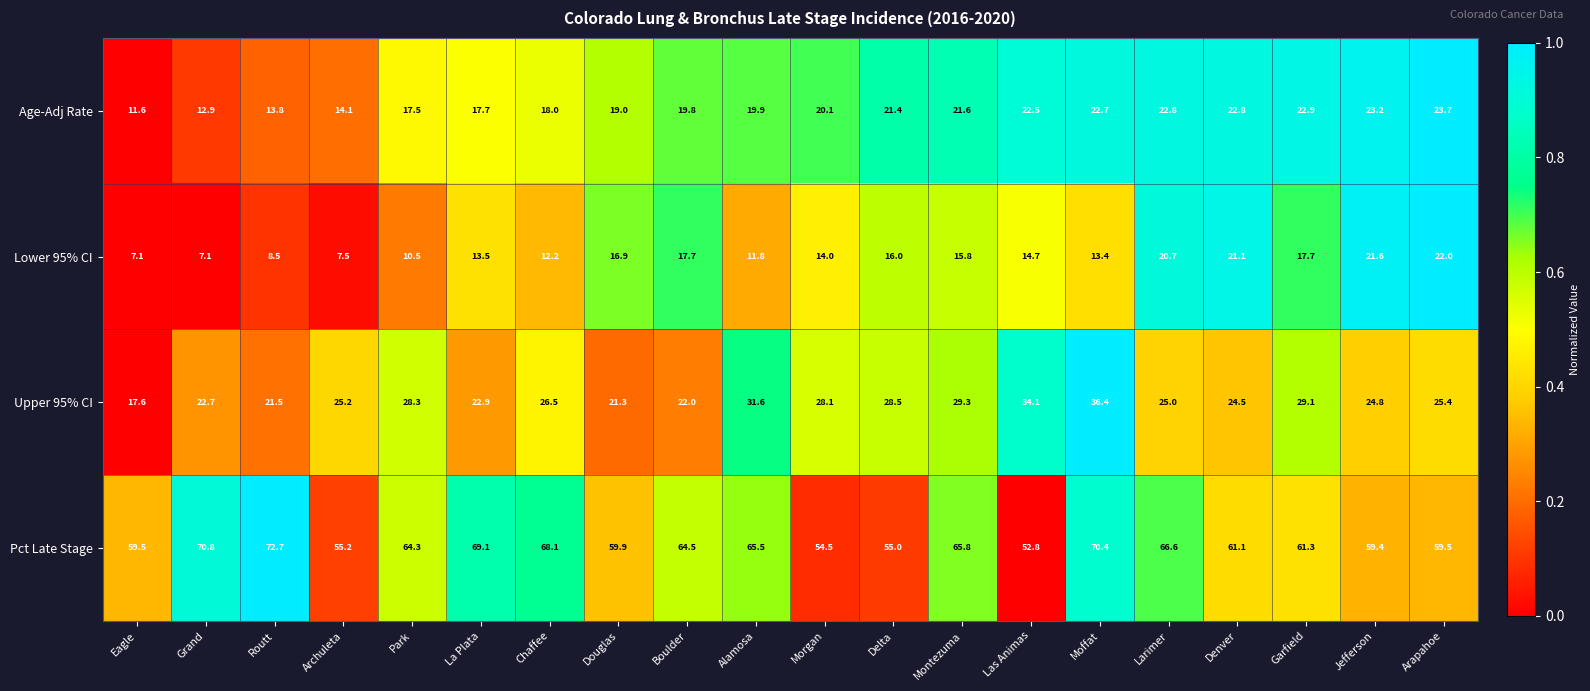

Which series has the largest total across all categories?

Pct Late Stage